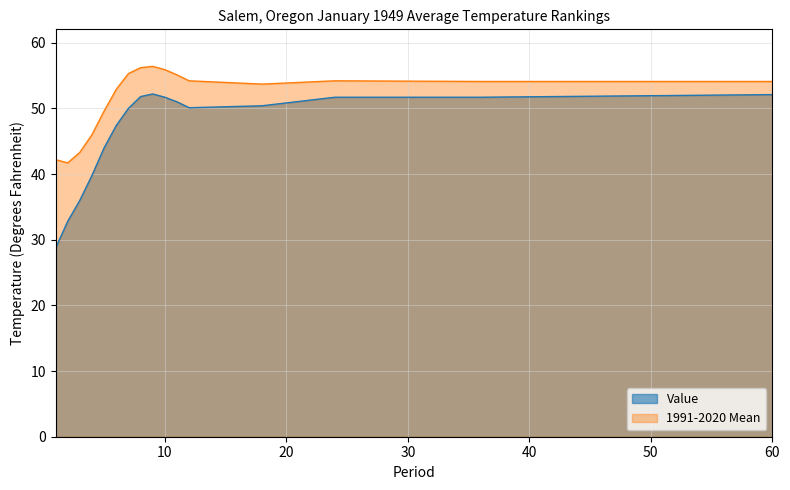

Reading left to right, what are all the values shown in this chart?

Value: 1=28.7	2=32.8	3=36.0	4=39.8	5=44.0	6=47.4	7=50.0	8=51.8	9=52.2	10=51.7	11=51.0	12=50.1	18=50.4	24=51.7	36=51.7	48=51.9	60=52.1
1991-2020 Mean: 1=42.2	2=41.7	3=43.3	4=46.0	5=49.6	6=52.9	7=55.3	8=56.2	9=56.4	10=55.9	11=55.1	12=54.2	18=53.7	24=54.2	36=54.1	48=54.1	60=54.1